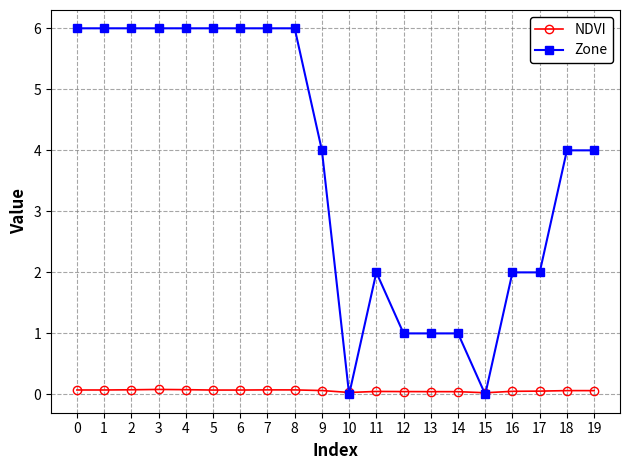

Count the number of categories in the chart.

20